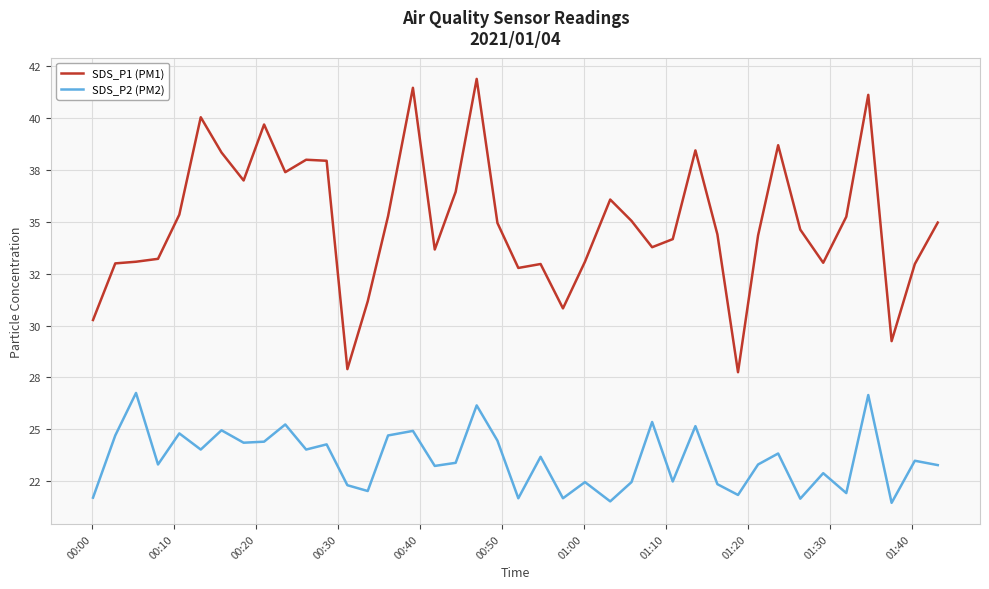

Does the chart display data point markers on the line(s)?

No